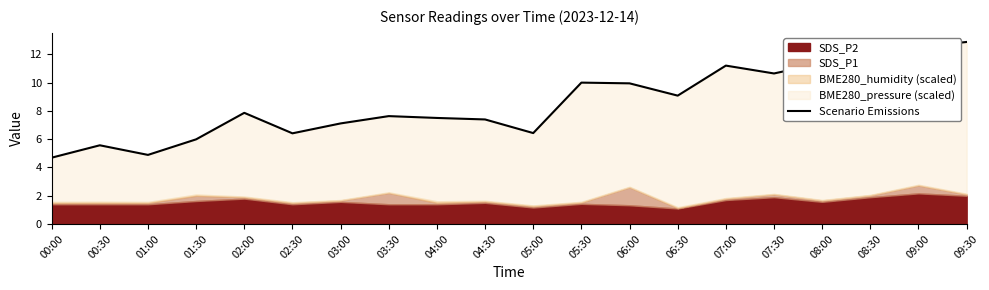

How many lines are shown in the chart?

1